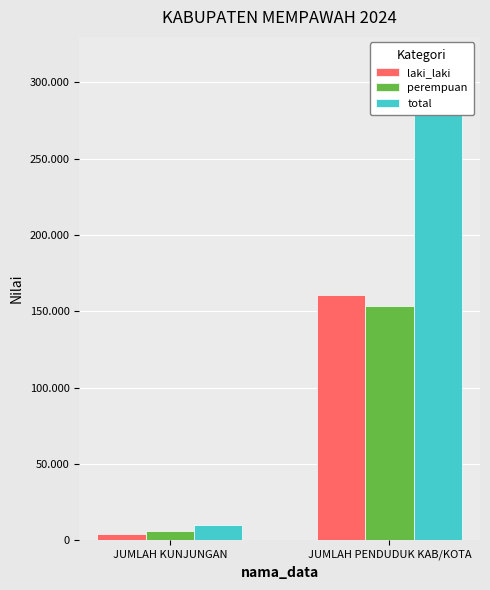

Reading left to right, transcribe all the data shown in this chart.

laki_laki: 3932	160730
perempuan: 5780	153418
total: 9712	314148